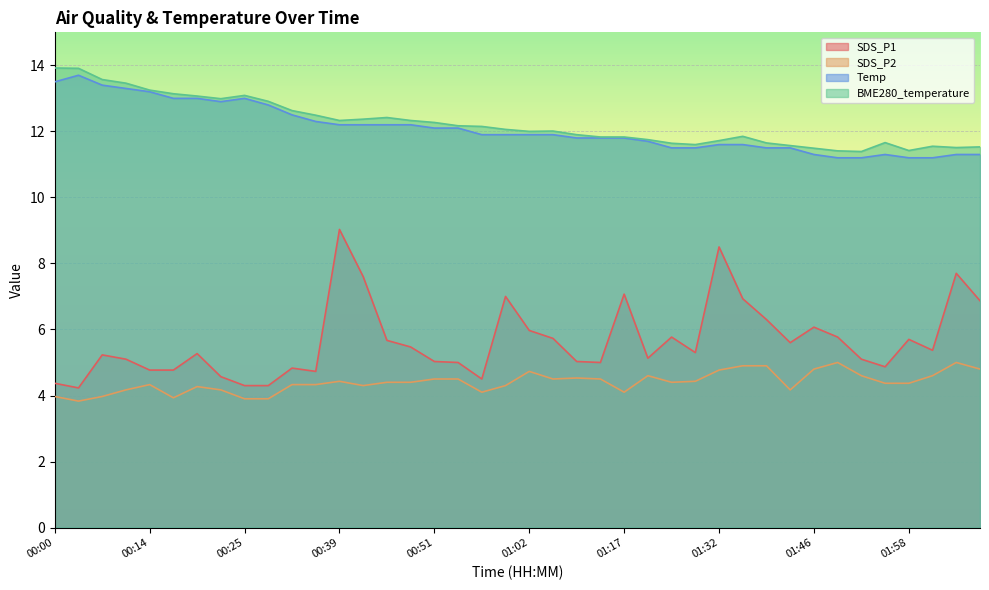

Count the number of categories in the chart.

40